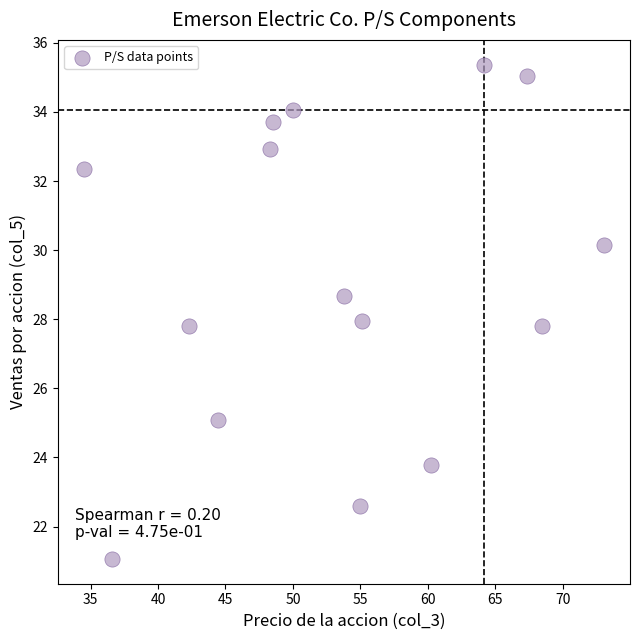

What is the range of X values (max minus min)?

38.6